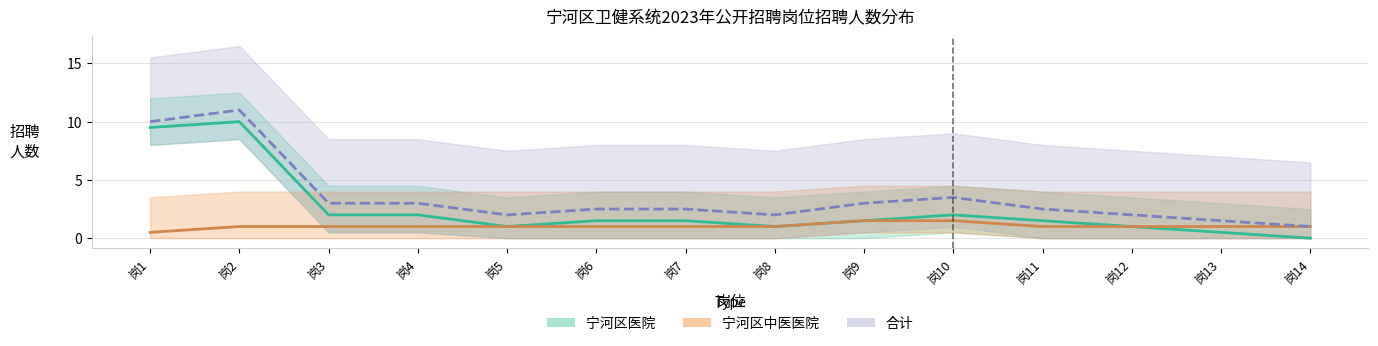

Which has a higher value, 岗8 or 岗1?

岗1